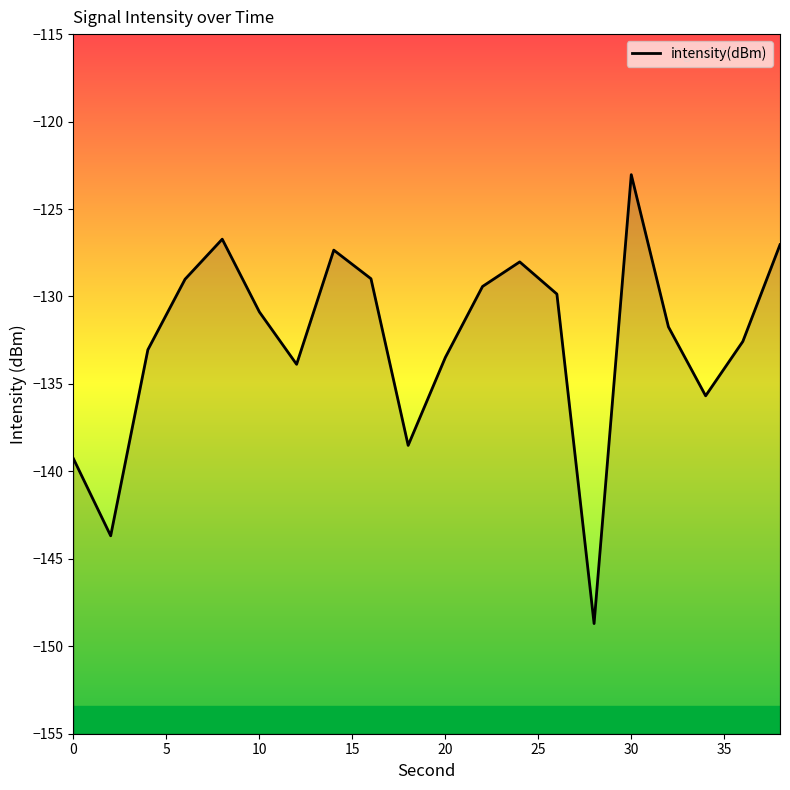

What is the difference between the values at 20 and 10?

2.6